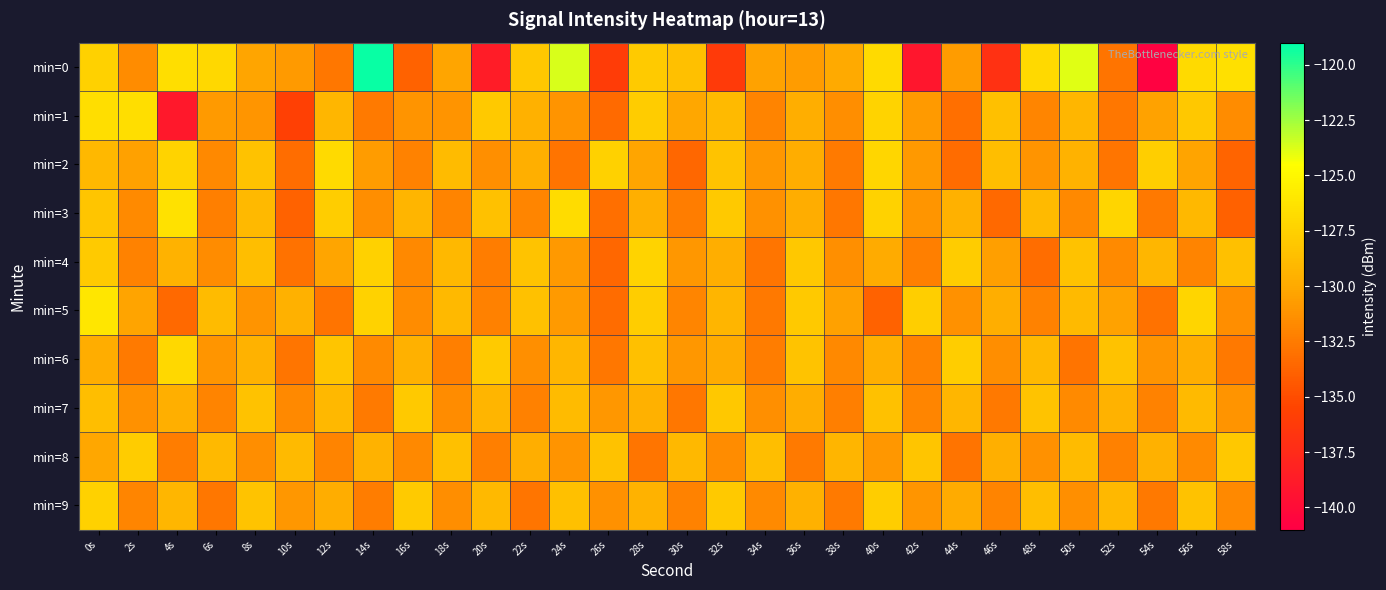

At how many categories does at least one series exceed -122?

1